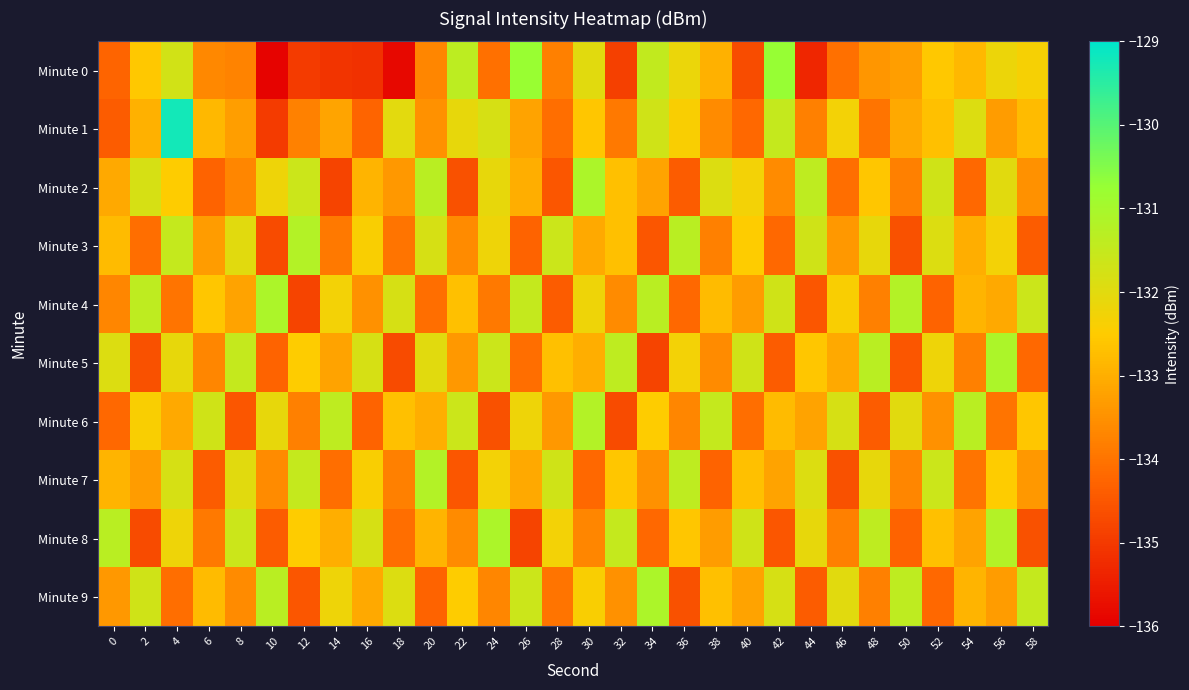

Between 42 and 28, which is larger?

42